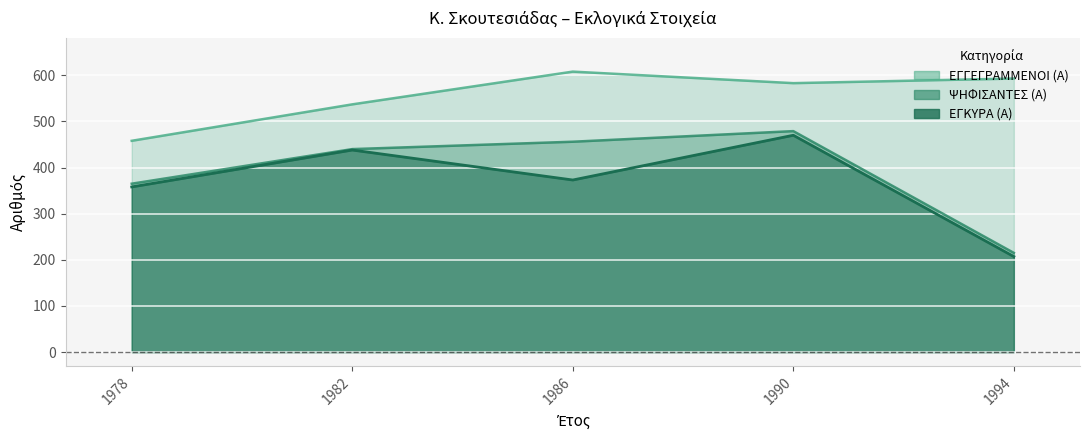

Reading right to left, what are all the values shown in this chart?

ΕΓΓΕΓΡΑΜΜΕΝΟΙ (Α): 1994=593	1990=583	1986=608	1982=537	1978=458
ΨΗΦΙΣΑΝΤΕΣ (Α): 1994=215	1990=479	1986=456	1982=440	1978=365
ΕΓΚΥΡΑ (Α): 1994=207	1990=470	1986=373	1982=438	1978=358